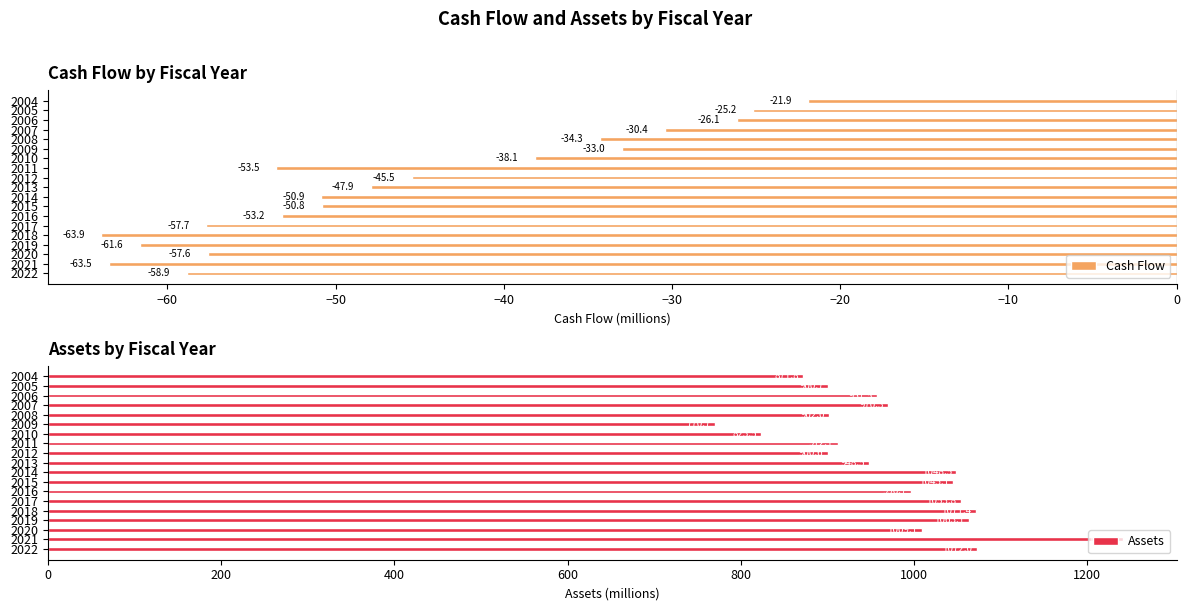

Where is Cash Flow nearest to the value -42?

2012